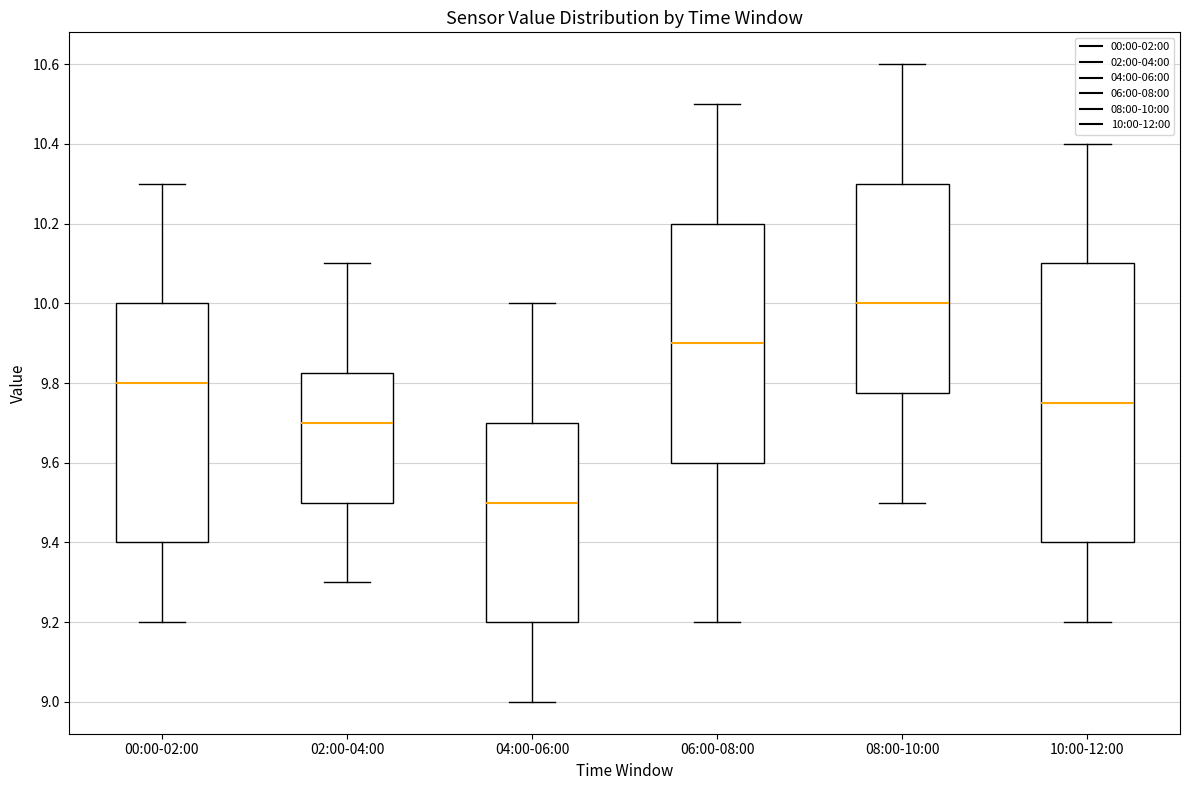

Which box's median line is the highest?

08:00-10:00